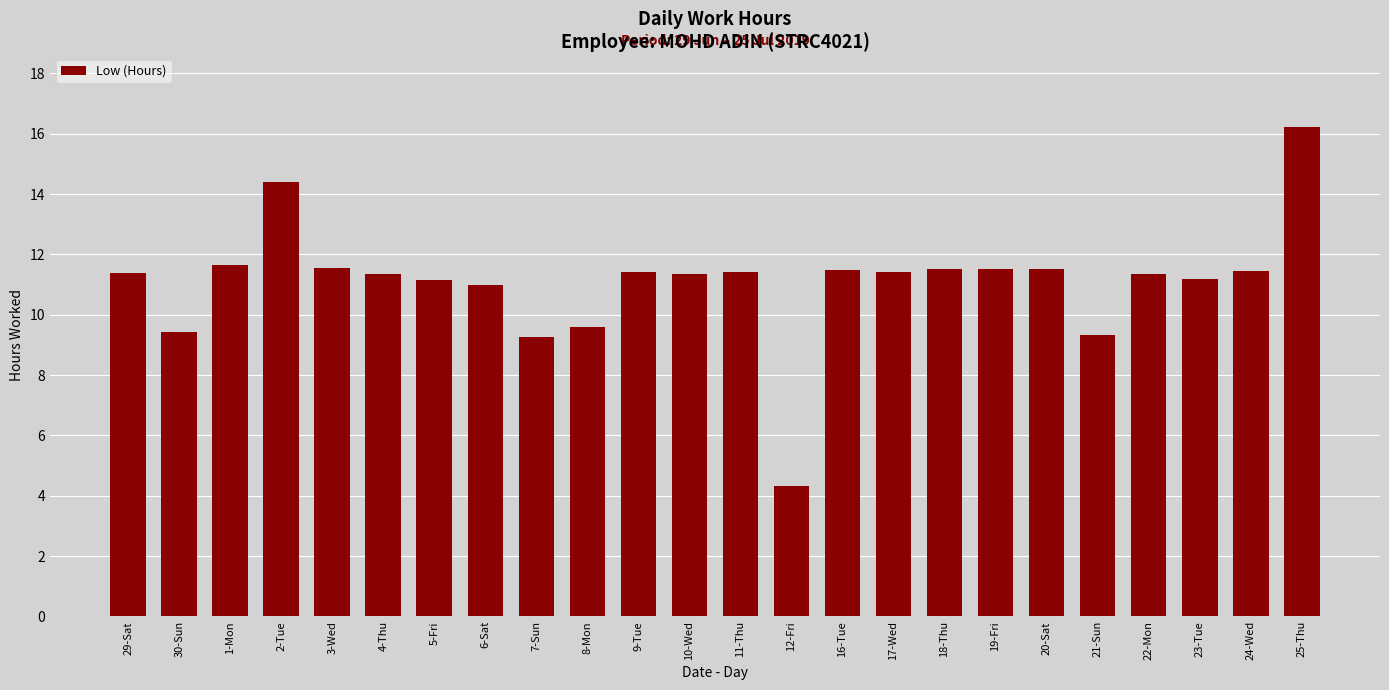

Approximately how many times larger is the value at 6-Sat compared to 7-Sun?

1.2